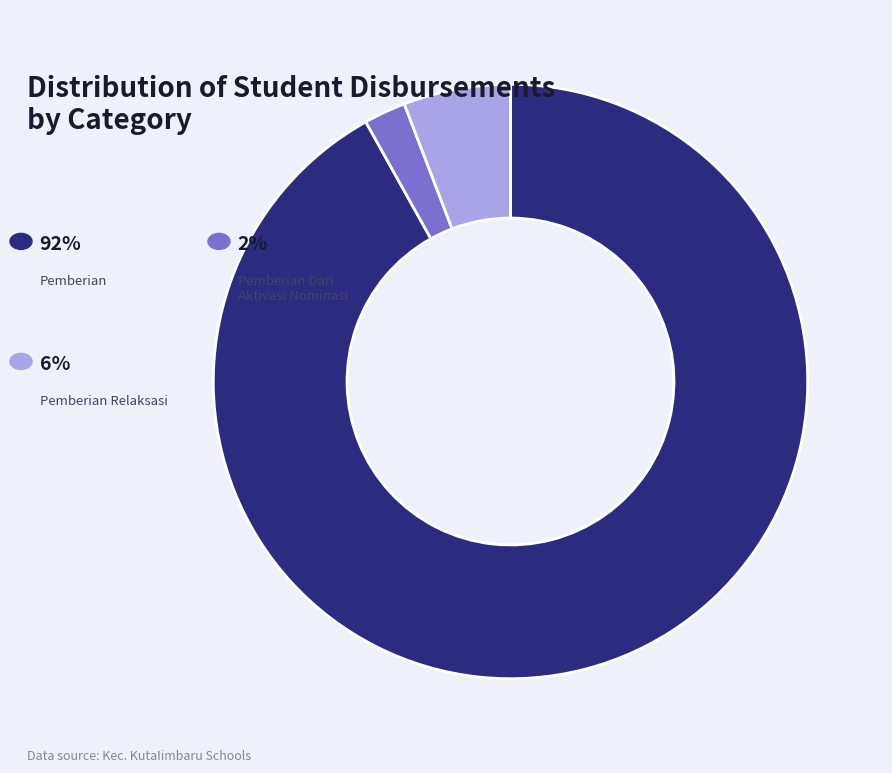

How many segments does this pie chart have?

3